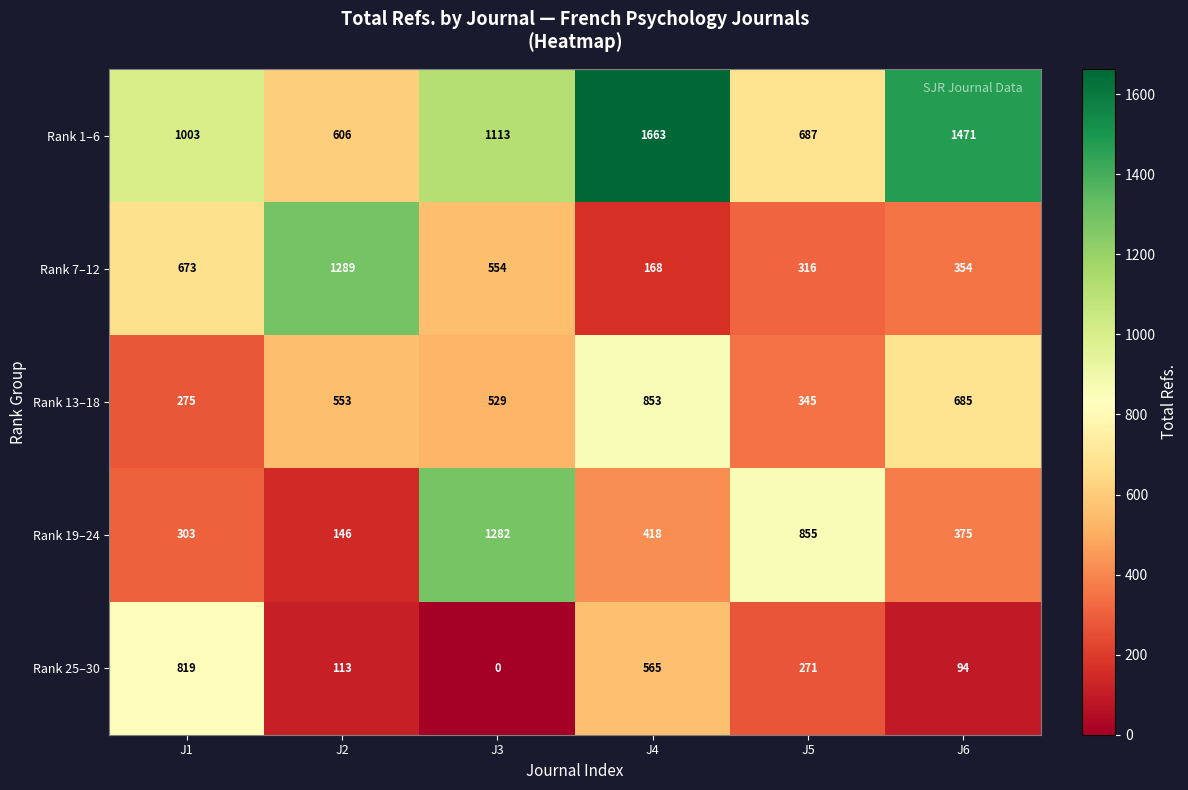

True or false: Rank 25–30 has a value of 171 at J2.

False